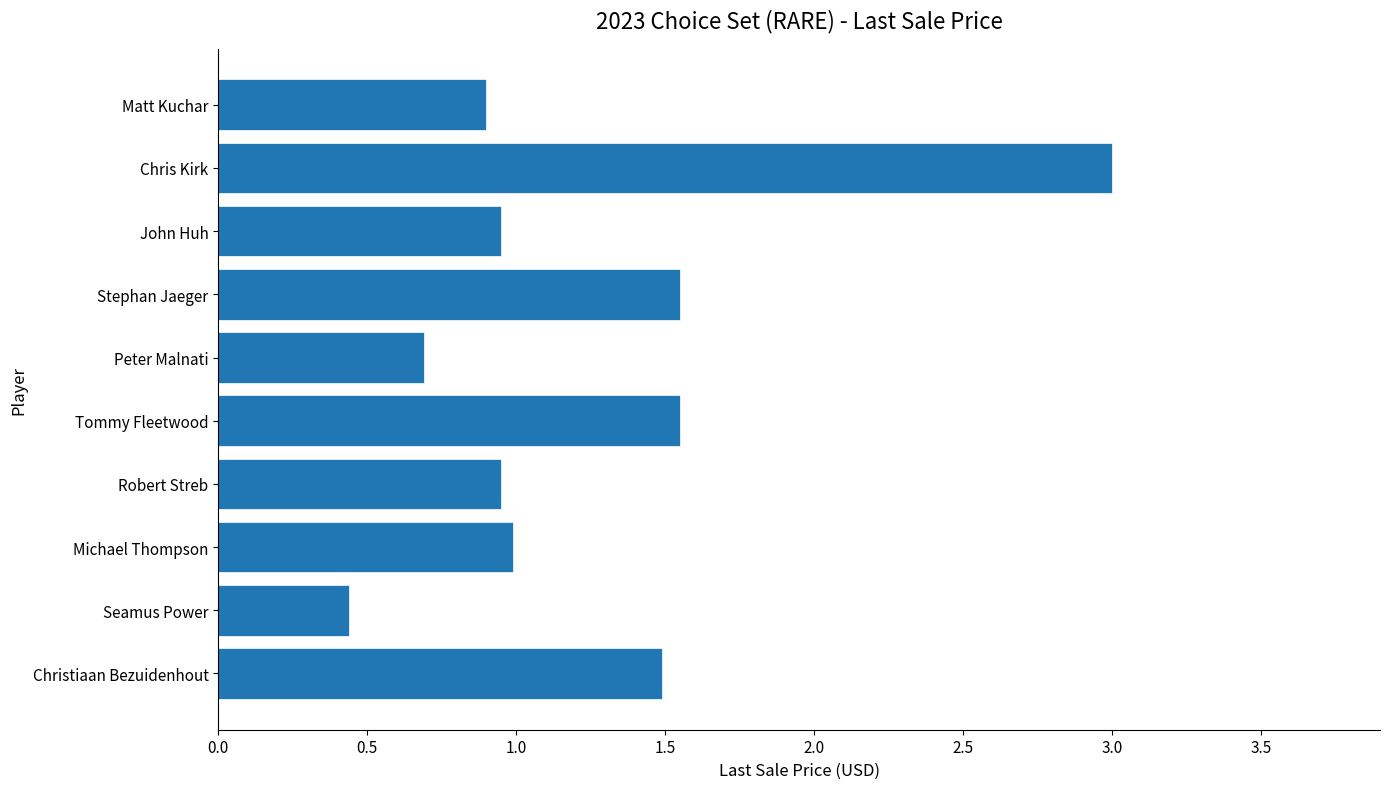

What is the maximum value shown in the chart?

3.0